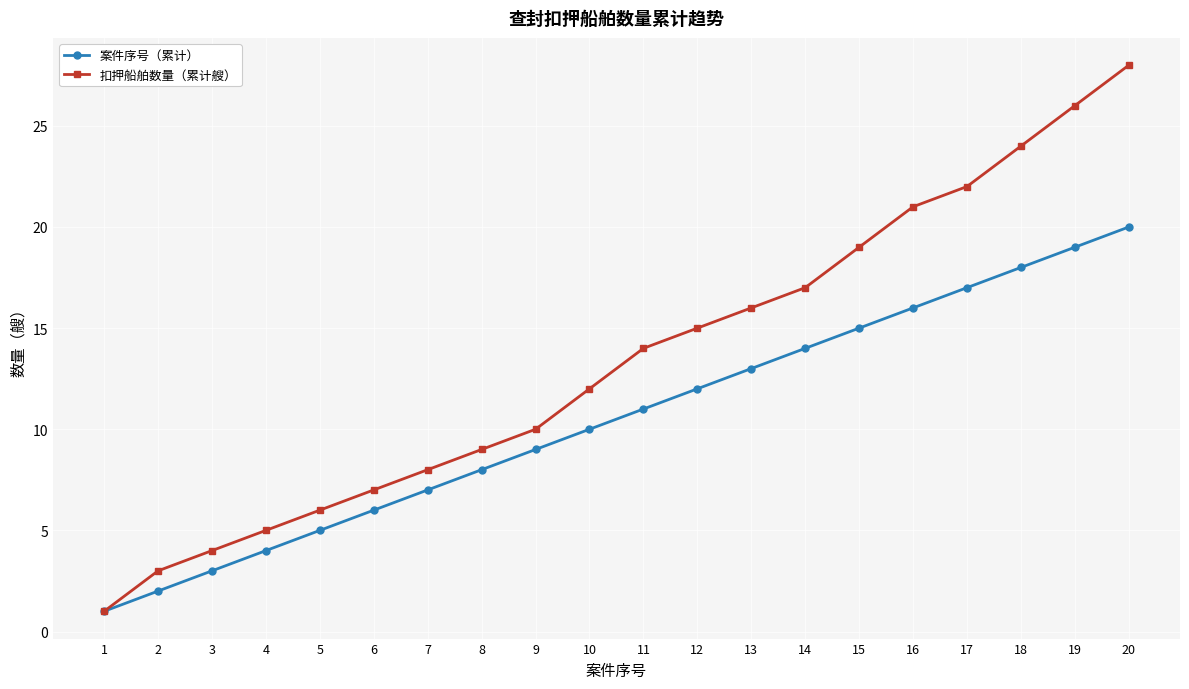

Rank the series by their maximum value, from highest to lowest.

扣押船舶数量（累计艘）, 案件序号（累计）